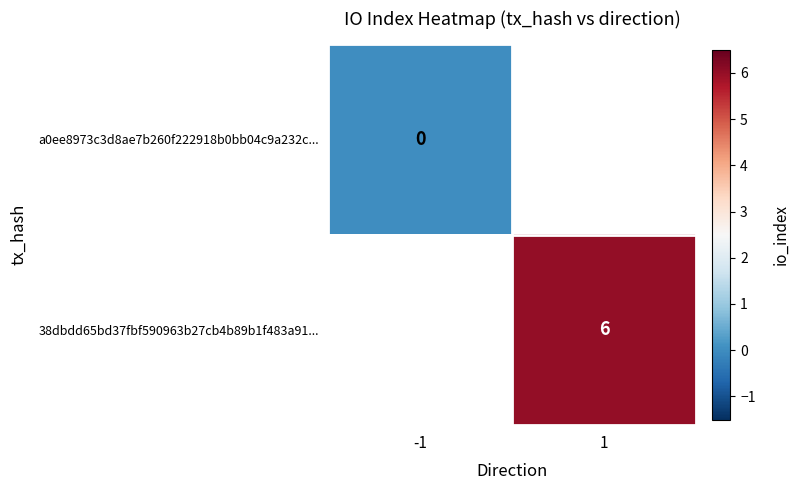

Which category has the highest value across all series?

1